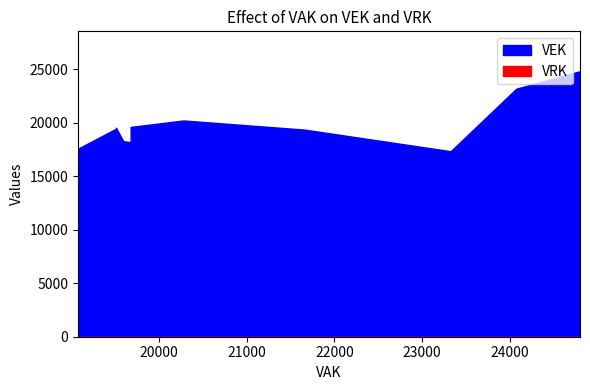

Does the chart display data point markers on the line(s)?

No